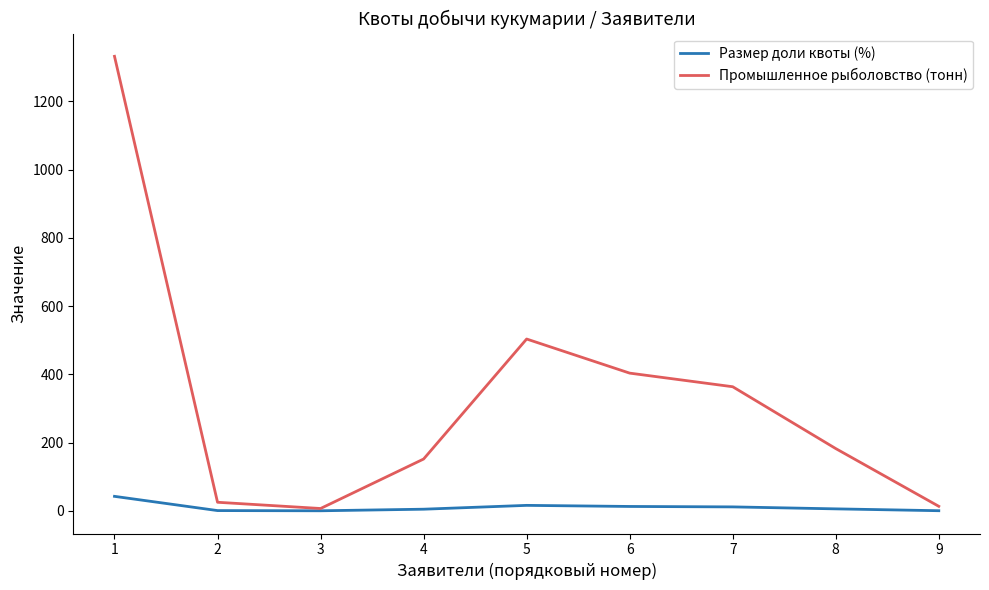

What is the spread (max minus min) of values at 6?

390.6